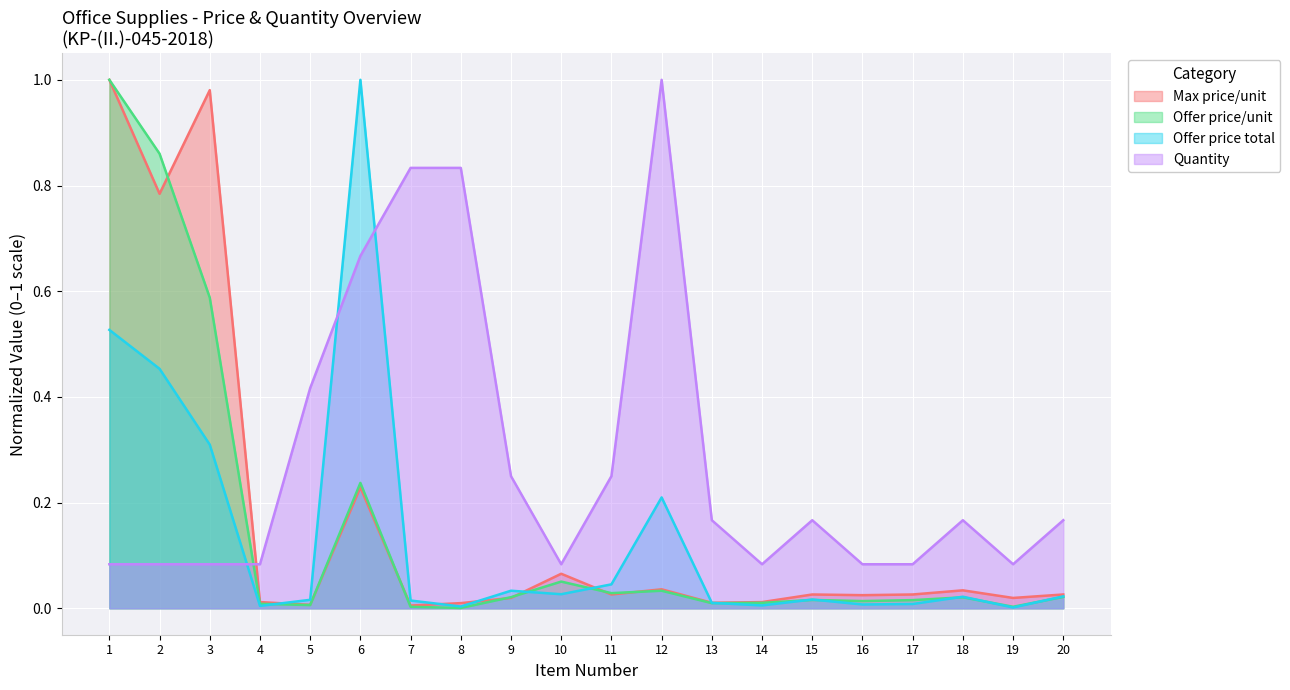

How many lines are shown in the chart?

4